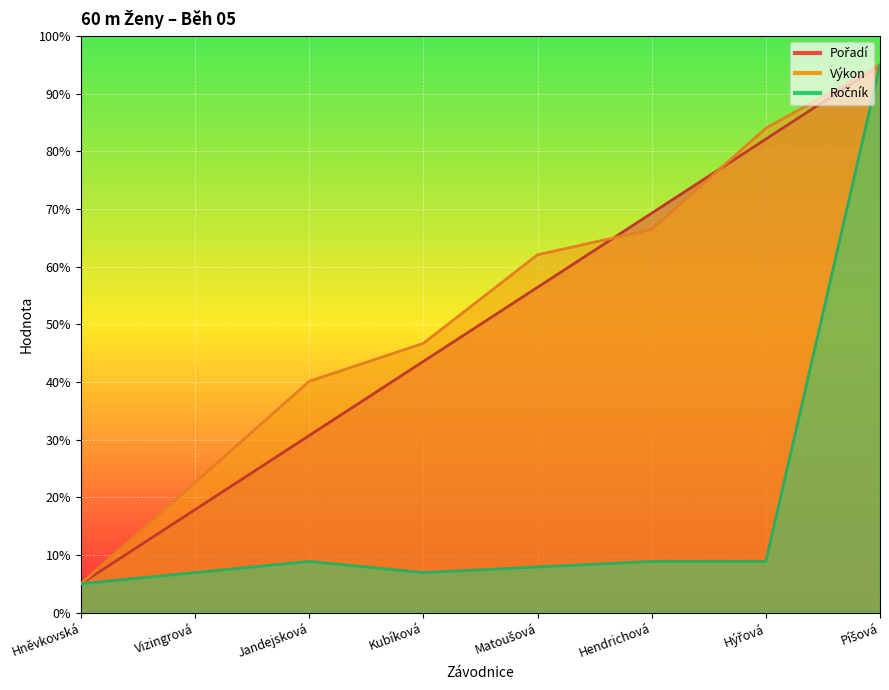

At which category does the chart reach its peak across all series?

Píšová